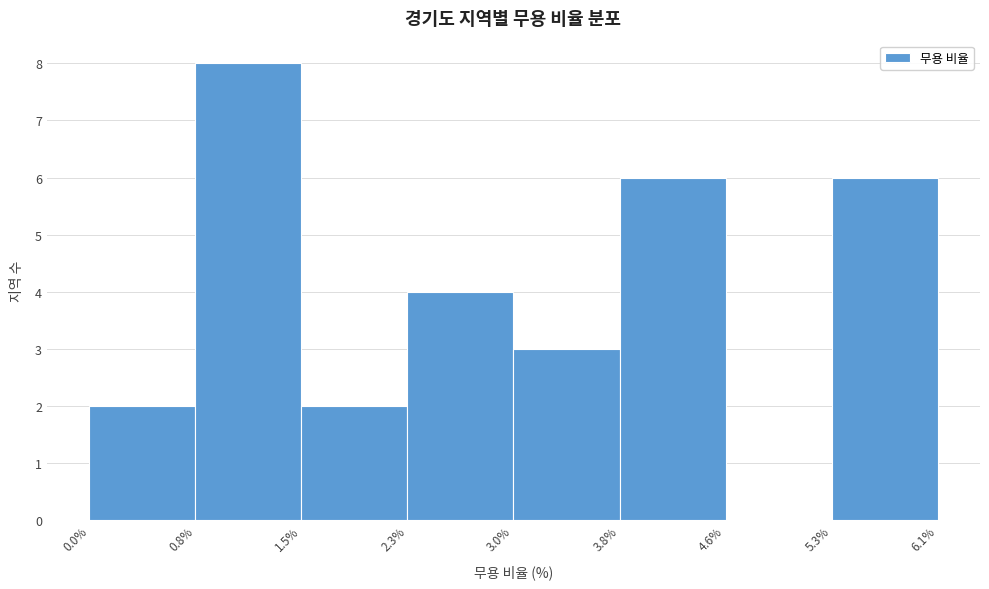

Over which range of the x-axis is the bar tallest?

0.8% to 1.5%